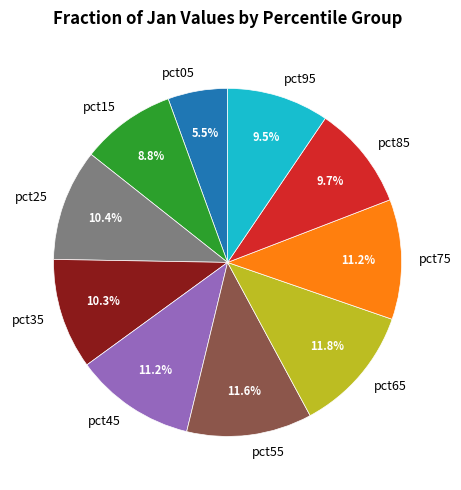

To the nearest percent, what is the difference between the largest and smallest slice percentages?

6%